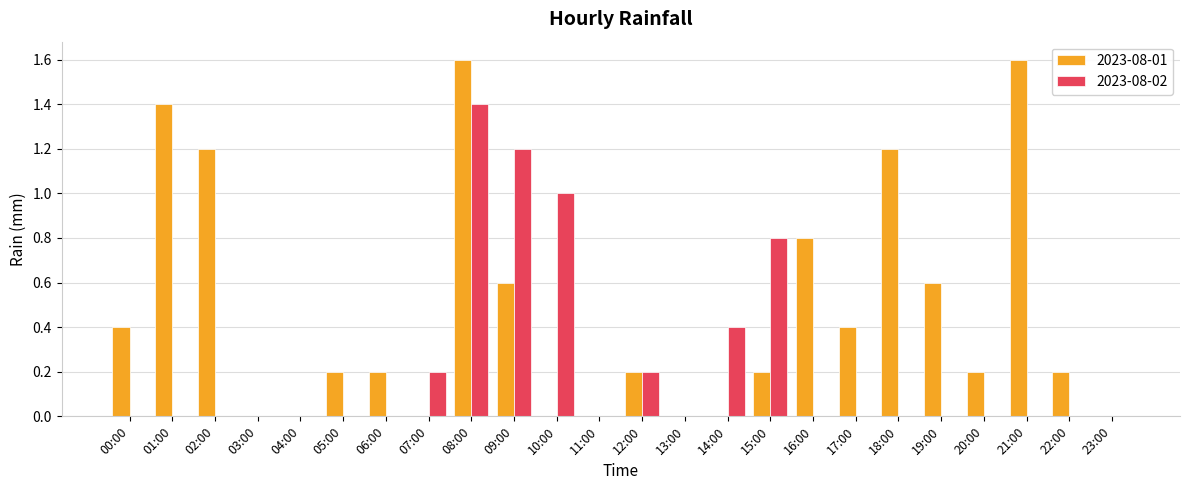

The 2023-08-02 series shows 0.0 at 04:00. True or false?

True